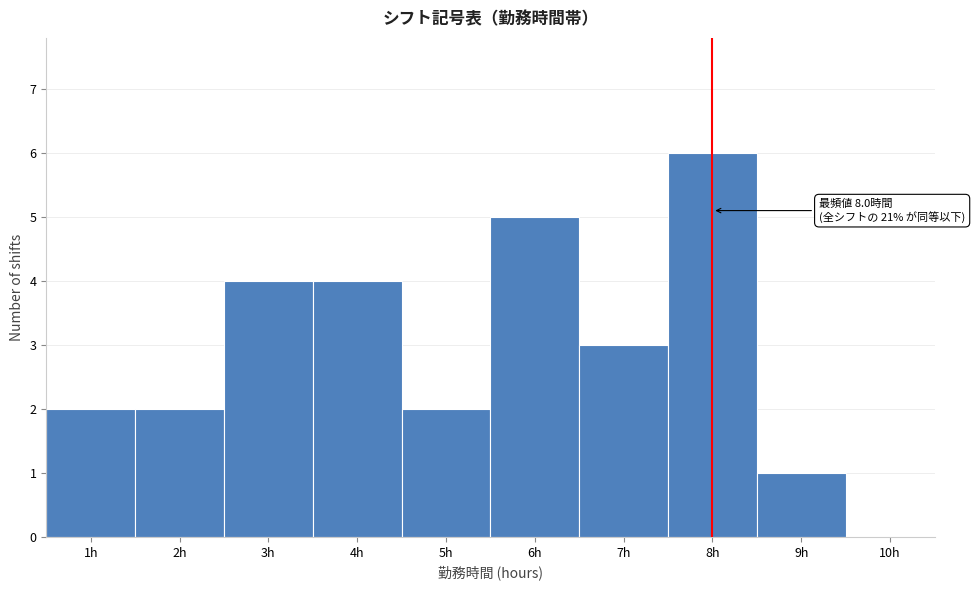

Which range on the x-axis has the tallest bar?

7.5 to 8.5